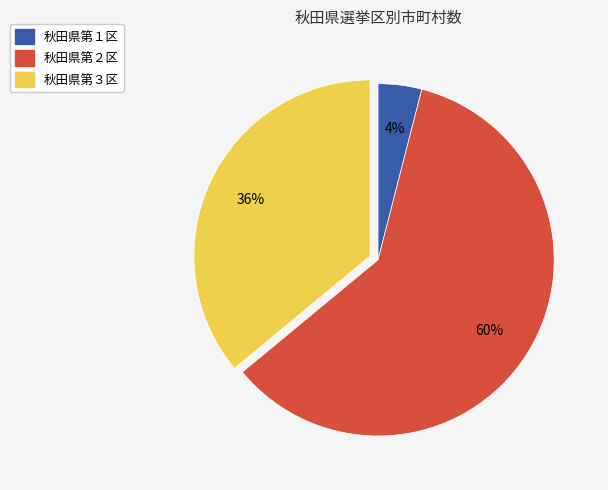

To the nearest percent, what is the difference between the 秋田県第３区 and 秋田県第１区 slice percentages?

32%